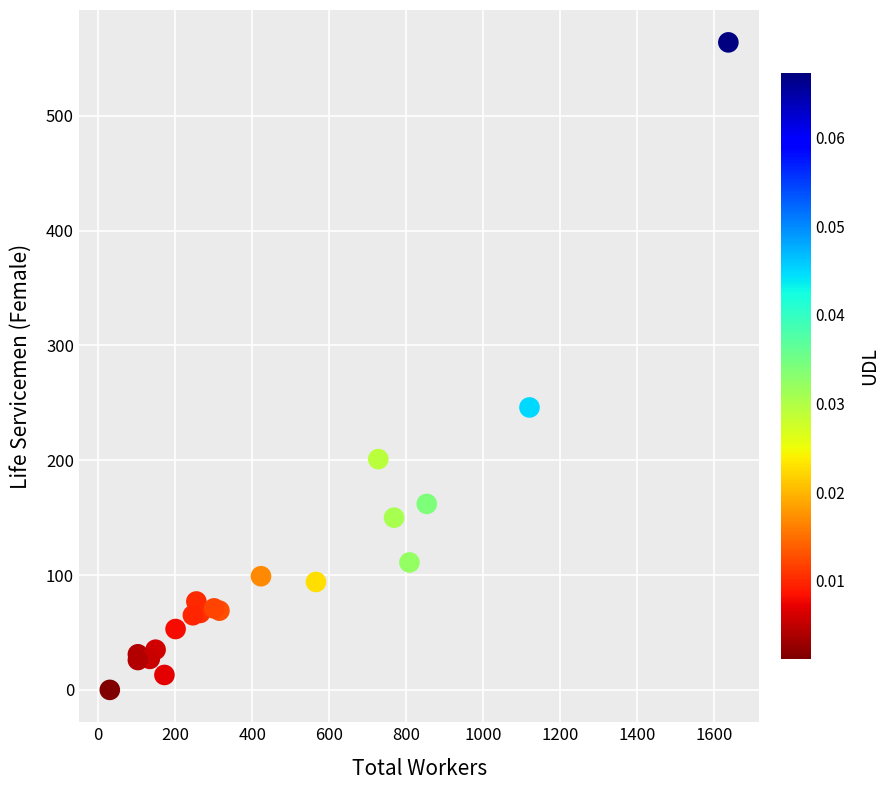

What Y value in the scatter plot is closest to 282?

246